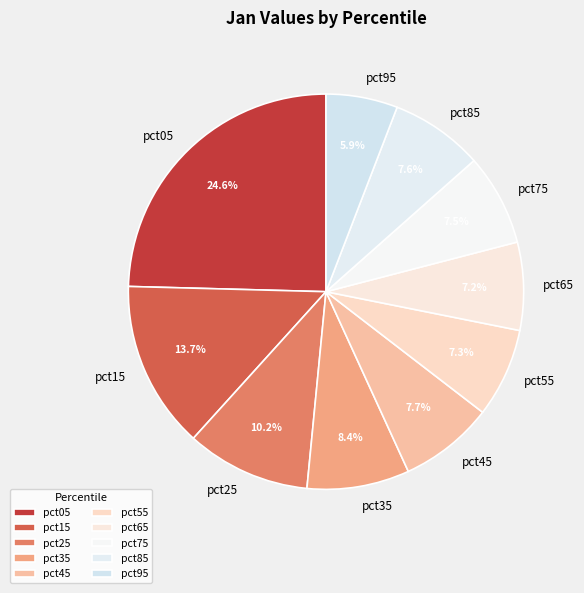

Combined, do pct45 and pct25 account for over 50%?

No